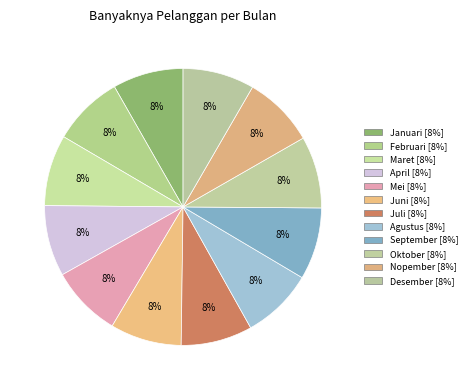

Is there a majority slice in this chart?

No